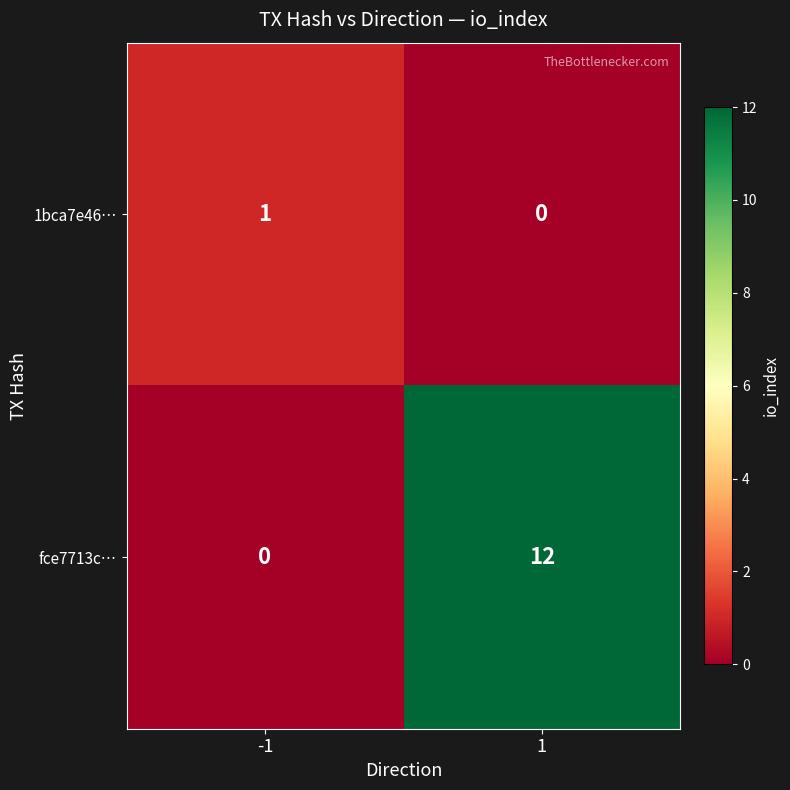

Reading left to right, extract all data points from this chart.

1bca7e46…: 1	0
fce7713c…: 0	12